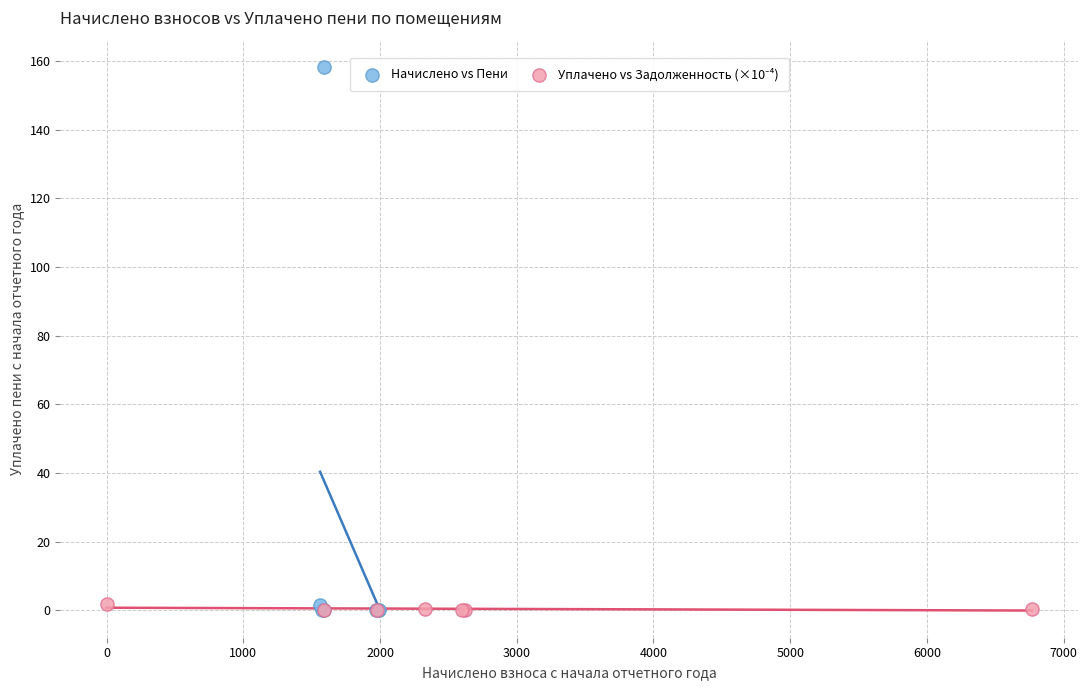

Which series reaches the maximum Y coordinate?

Начислено vs Пени